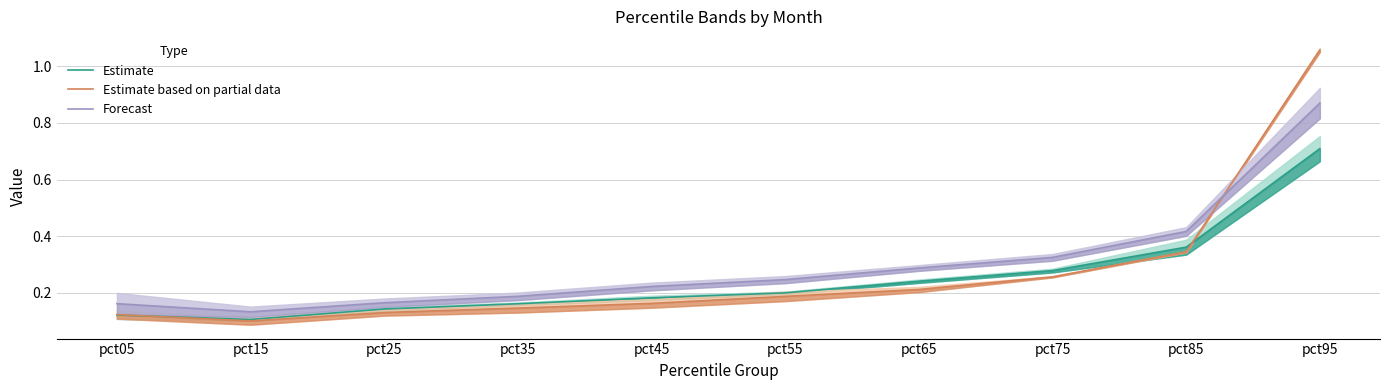

True or false: Forecast and Estimate cross at least once.

False